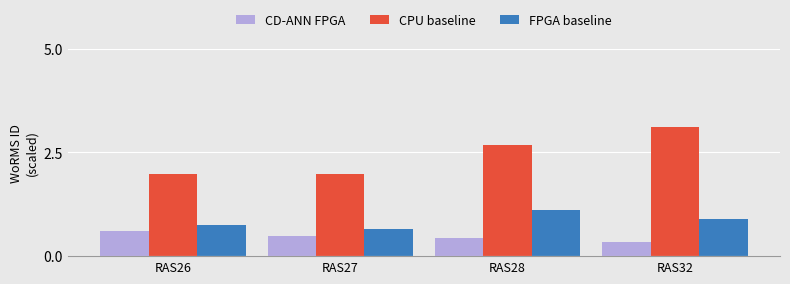

The CD-ANN FPGA series shows 0.5 at RAS27. True or false?

True